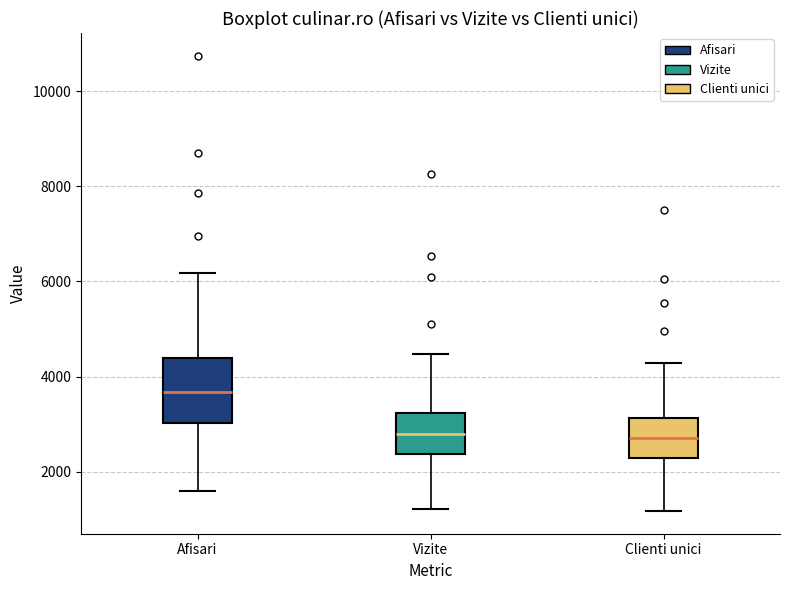

Reading left to right, read every box against the y-axis: the position of its median line, the range the box covers, and the ends of its whiskers. The values are not printed on the chart, so give them approximately, as read against the axis.

Afisari: median 3600, box 3000 to 4400, whiskers 1600 to 6200
Vizite: median 2800, box 2400 to 3200, whiskers 1200 to 4400
Clienti unici: median 2800, box 2400 to 3200, whiskers 1200 to 4200